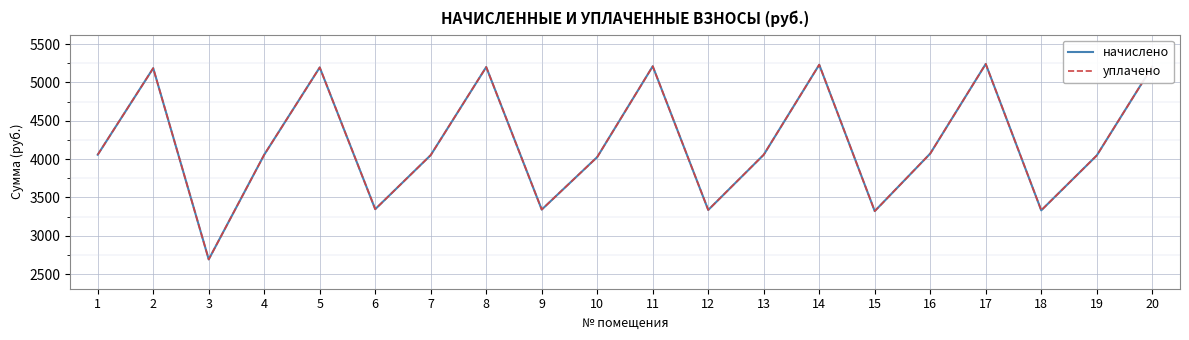

Does the chart display data point markers on the line(s)?

No